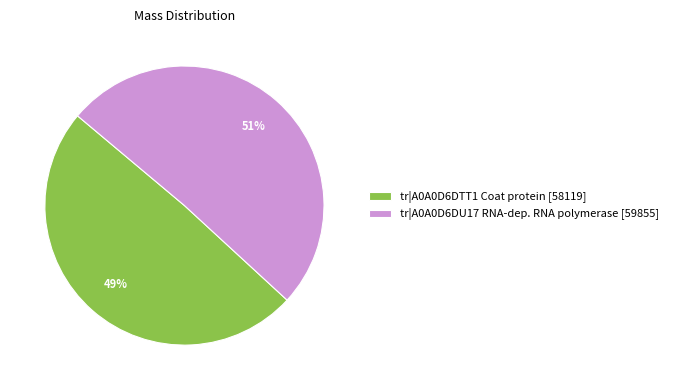

Is there any slice that represents more than half of the pie?

Yes